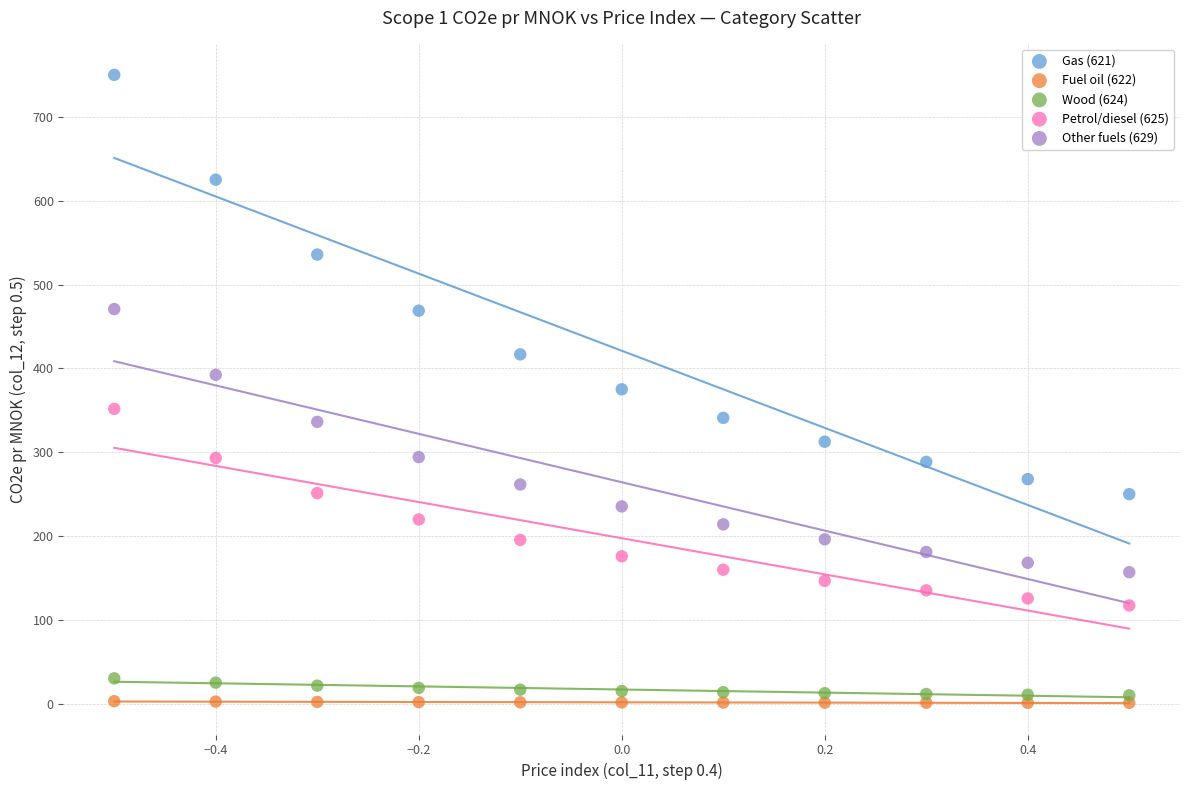

What is the X range (max minus min) for the scatter plot?

1.0